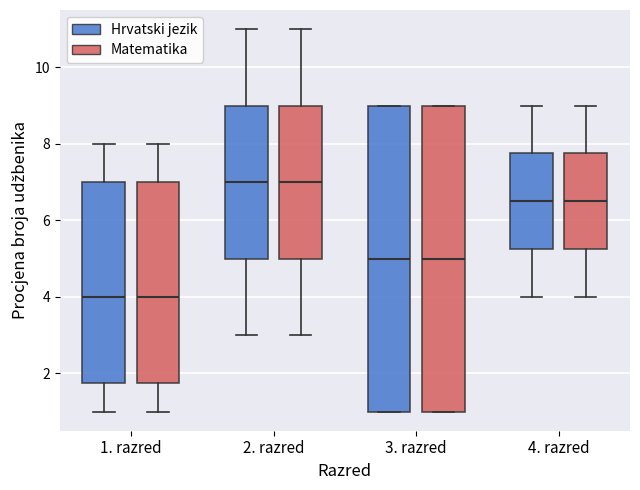

Reading left to right, read every box against the y-axis: the position of its median line, the range the box covers, and the ends of its whiskers. The values are not printed on the chart, so give them approximately, as read against the axis.

1. razred (Hrvatski jezik): median 4.0, box 1.8 to 7.0, whiskers 1.0 to 8.0
1. razred (Matematika): median 4.0, box 1.8 to 7.0, whiskers 1.0 to 8.0
2. razred (Hrvatski jezik): median 7.0, box 5.0 to 9.0, whiskers 3.0 to 11.0
2. razred (Matematika): median 7.0, box 5.0 to 9.0, whiskers 3.0 to 11.0
3. razred (Hrvatski jezik): median 5.0, box 1.0 to 9.0, whiskers 1.0 to 9.0
3. razred (Matematika): median 5.0, box 1.0 to 9.0, whiskers 1.0 to 9.0
4. razred (Hrvatski jezik): median 6.6, box 5.2 to 7.8, whiskers 4.0 to 9.0
4. razred (Matematika): median 6.6, box 5.2 to 7.8, whiskers 4.0 to 9.0